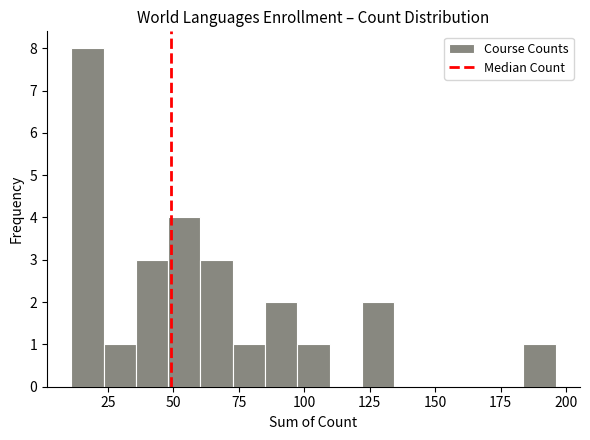

Around what value on the x-axis is the tallest bar? Give the approximate position of its centre, as read against the axis.

15